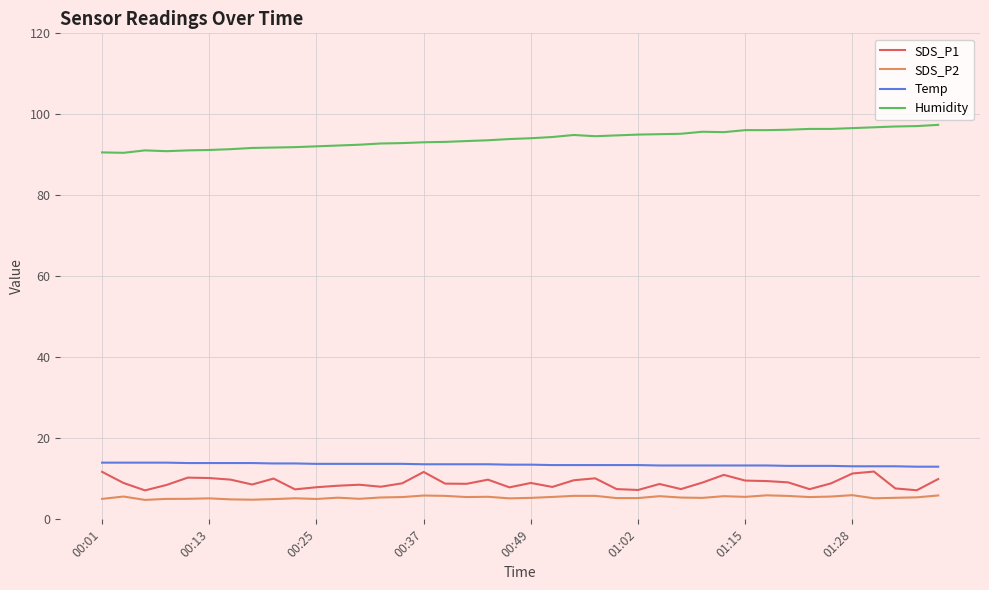

Does the chart display data point markers on the line(s)?

No